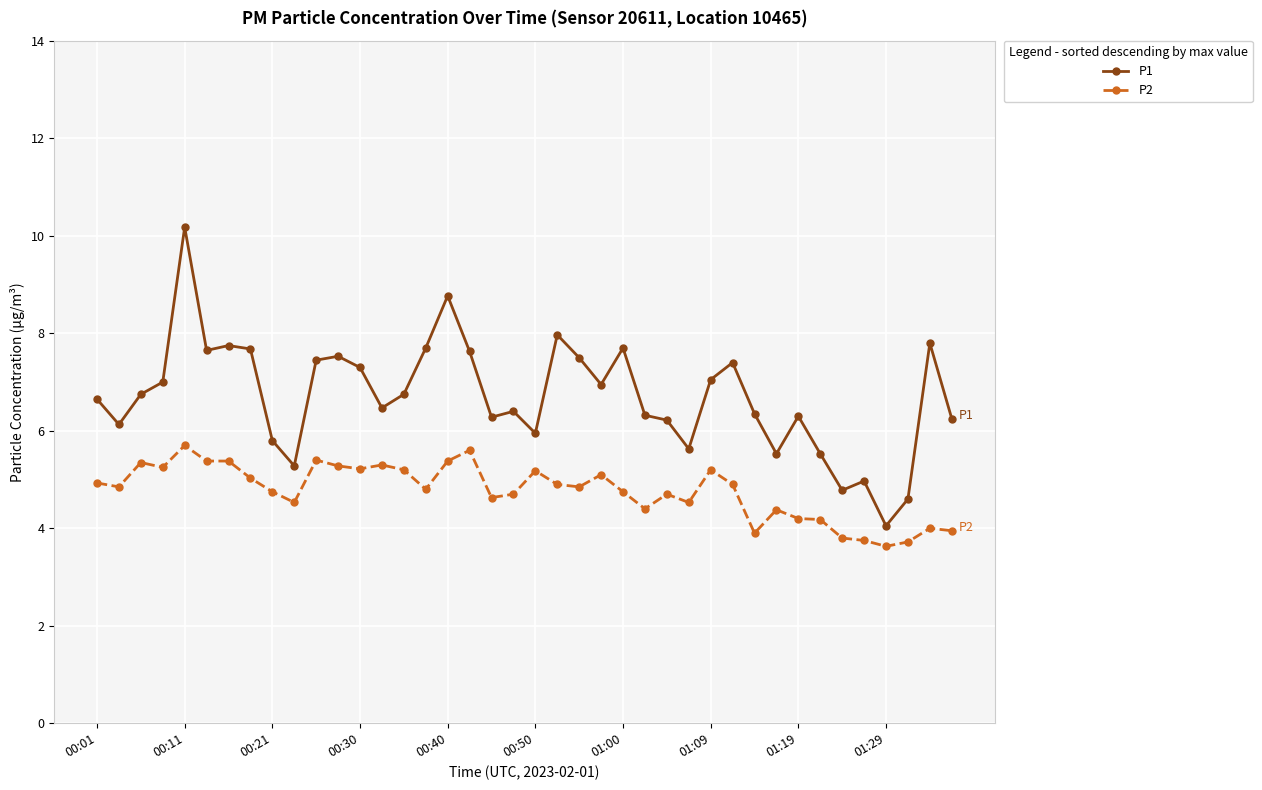

True or false: P2 has more than 2 interior local peaks.

True